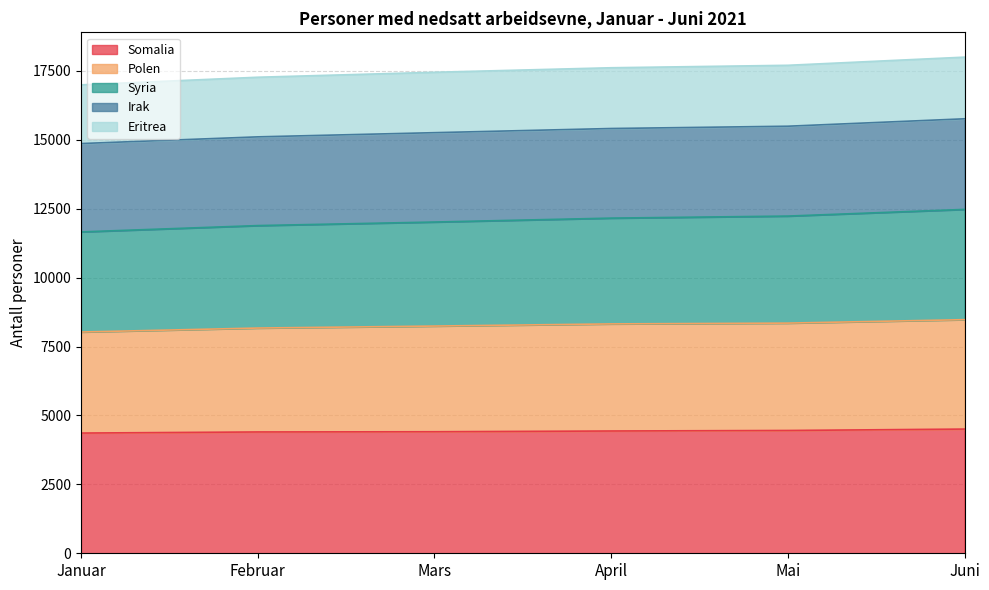

The value of Syria at Mai is 5914. True or false?

False